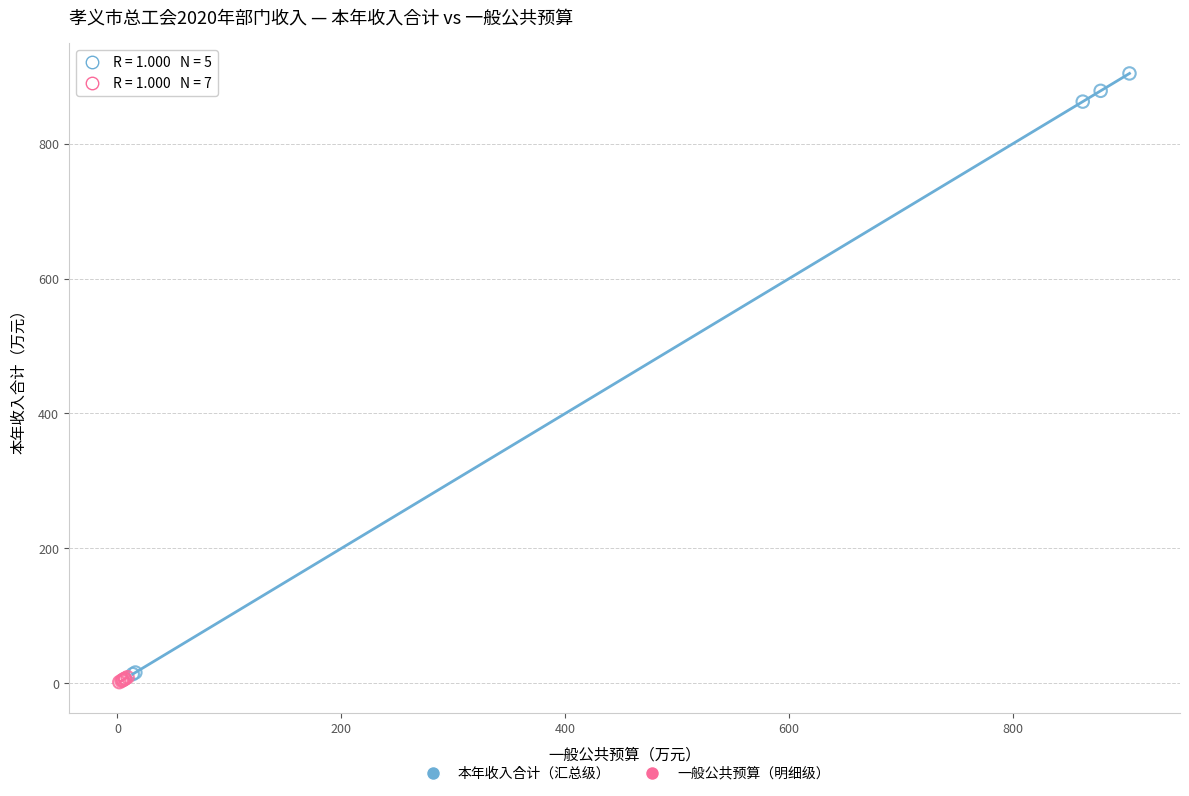

Which series has the widest spread of Y values?

本年收入合计（汇总级）